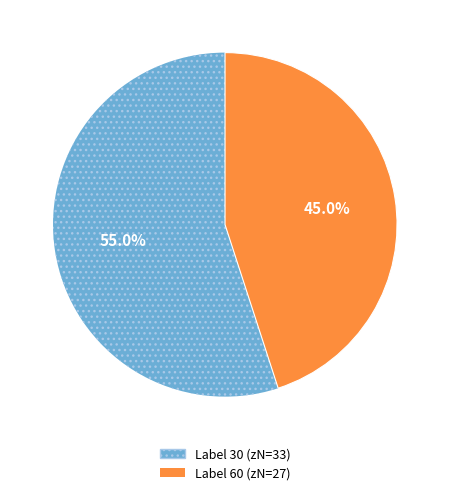

Is there any slice that represents more than half of the pie?

Yes